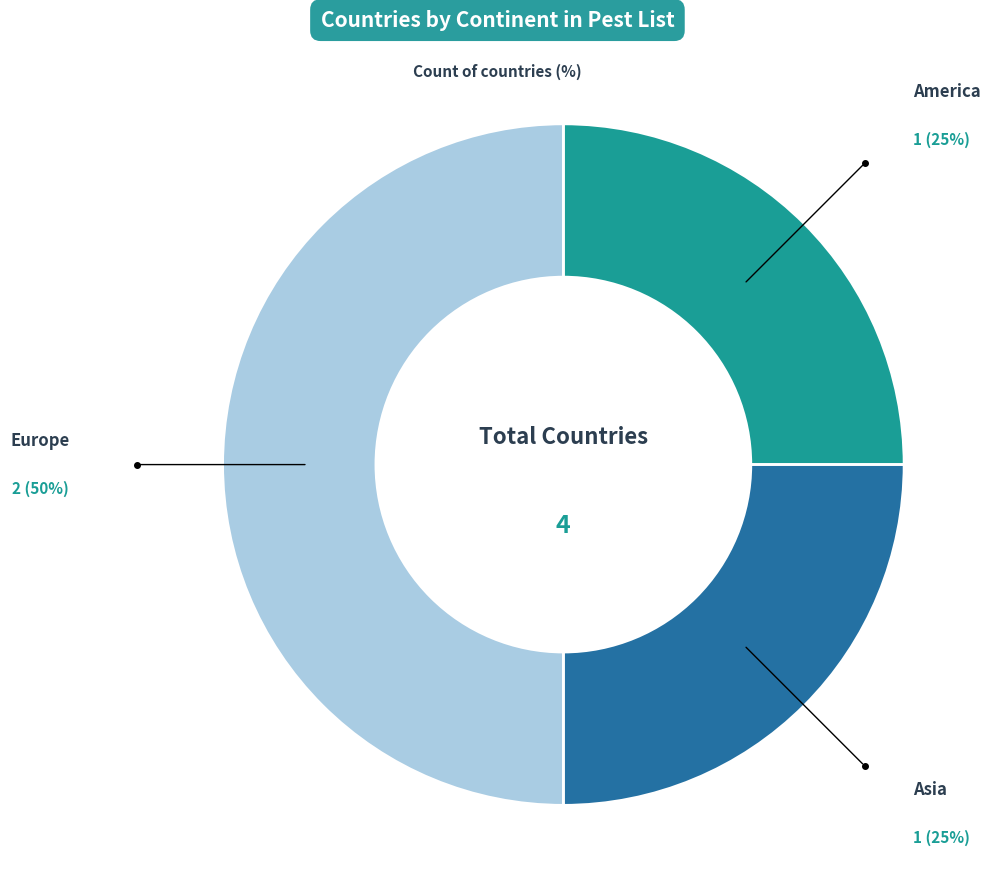

Is Asia the majority of the pie?

No